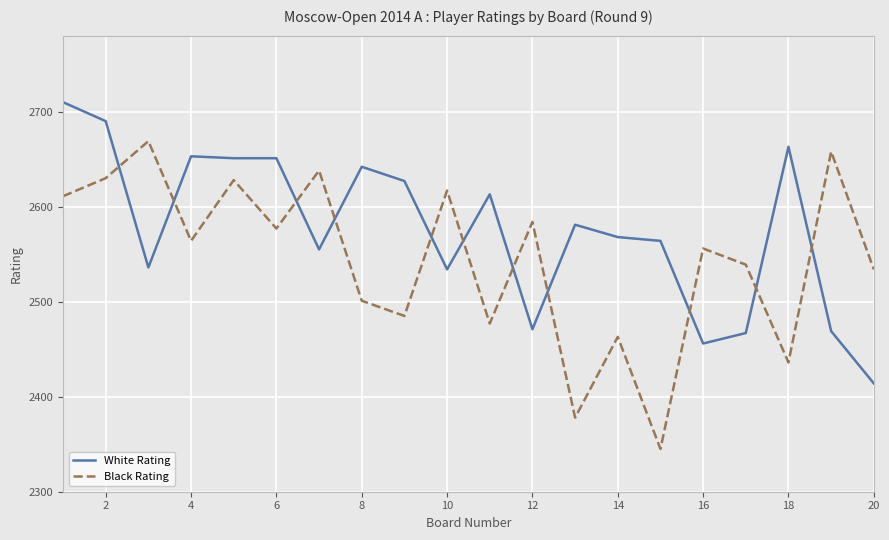

Which series has the largest total across all categories?

White Rating